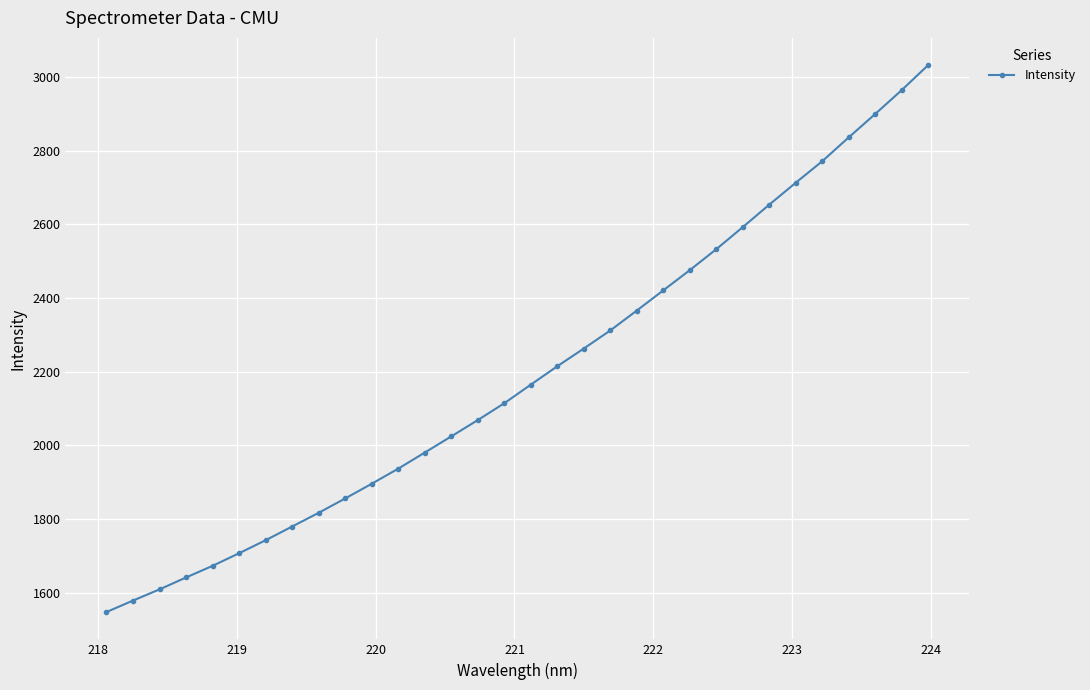

Count the number of values greater than 2164.

16